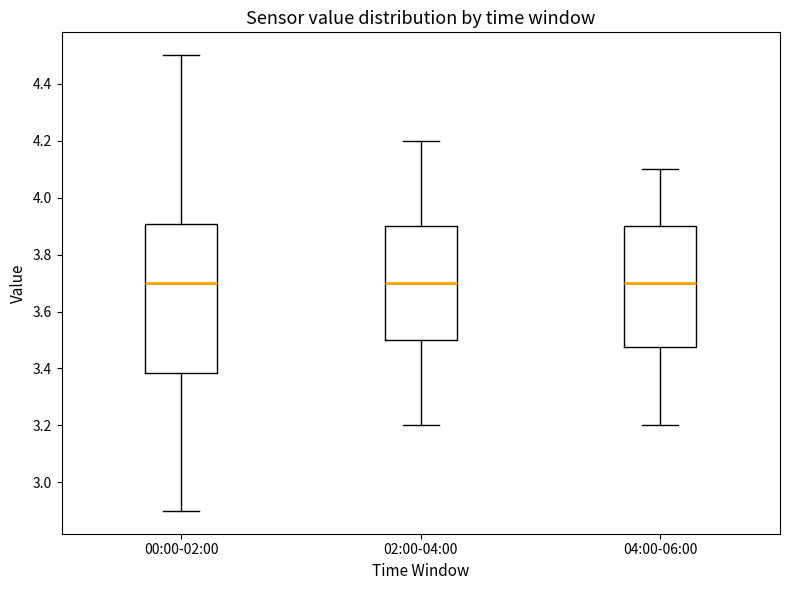

Comparing the boxes themselves (not the whiskers), which one is the tallest?

00:00-02:00